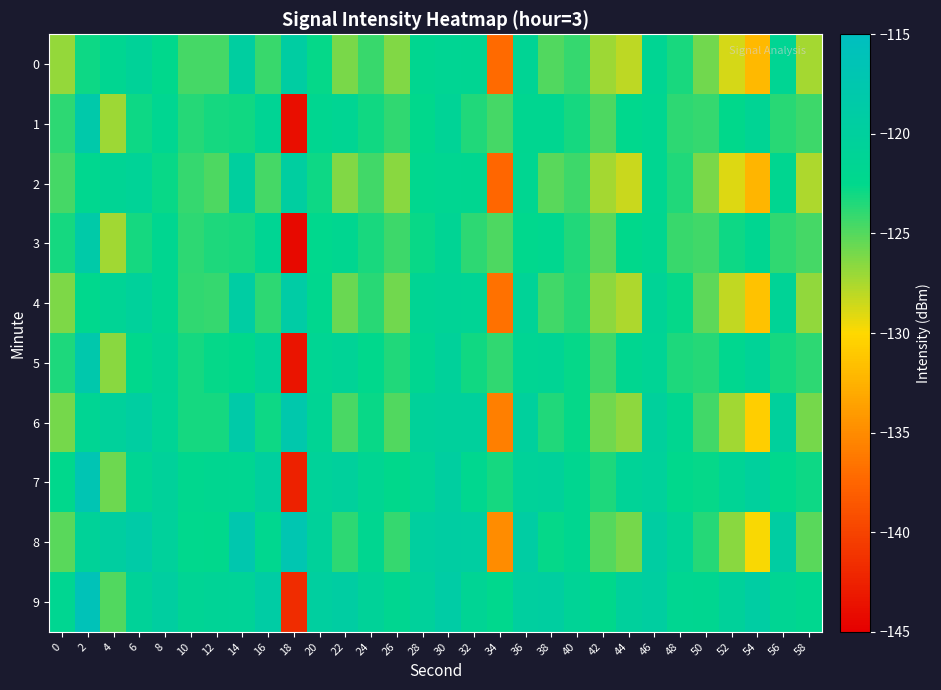

Between 4 and 44, which is larger?

4